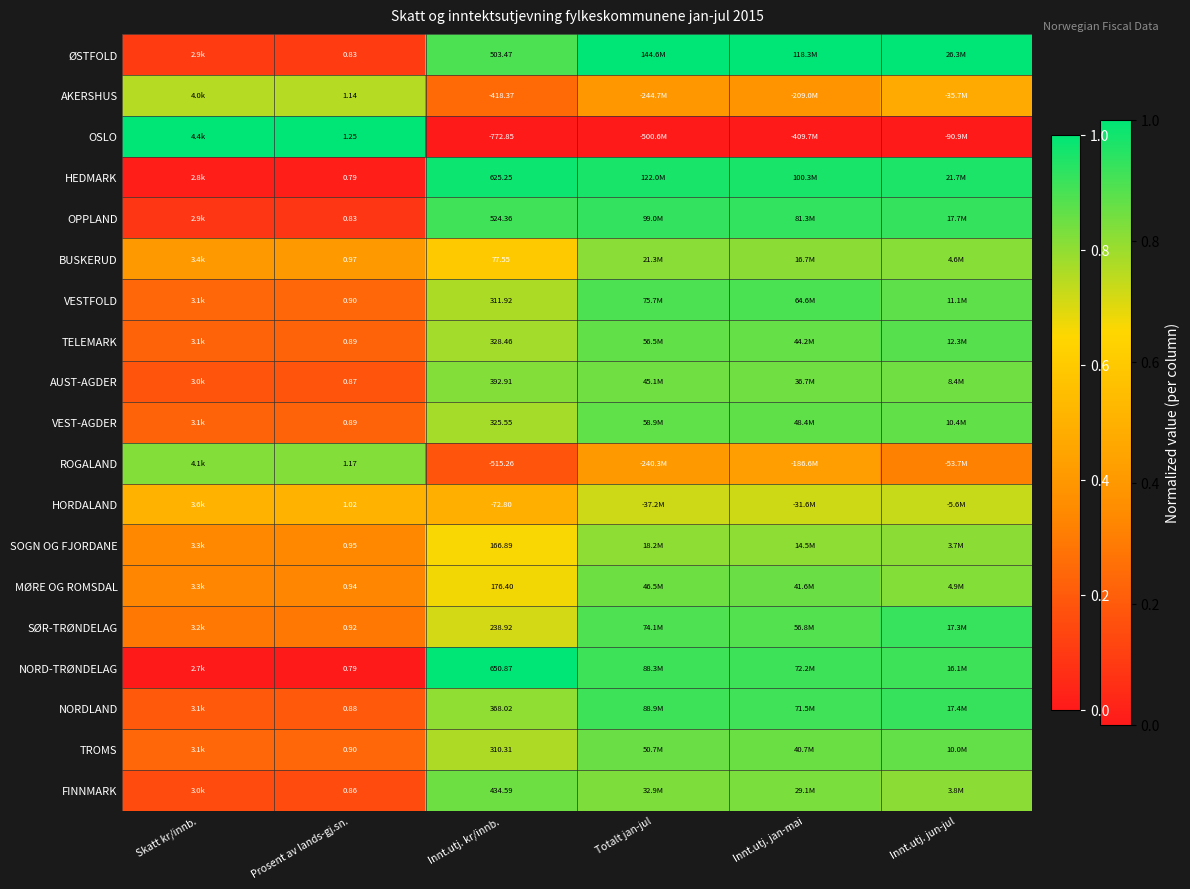

The NORDLAND series shows 0.1 at Prosent av lands-gj.sn.. True or false?

False